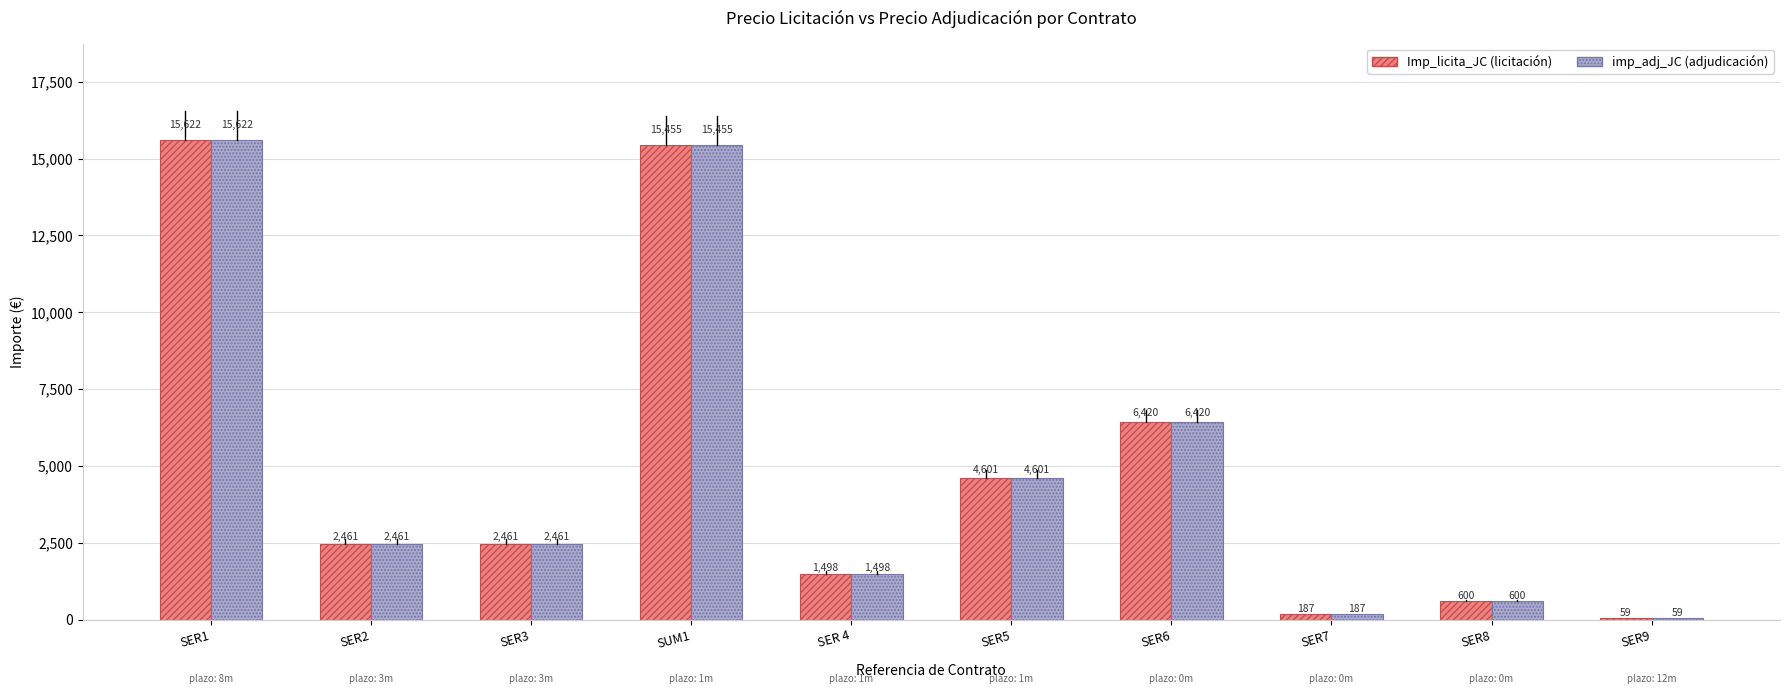

At which category does the chart reach its minimum across all series?

SER9